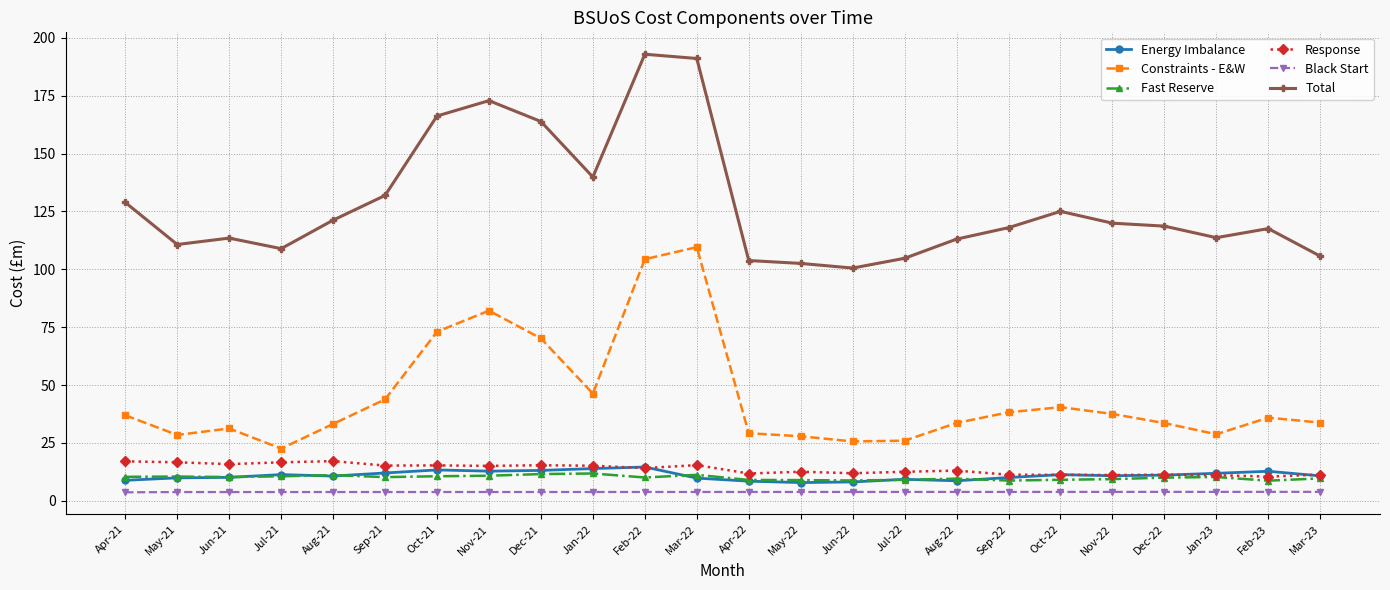

What is the sum of the Constraints - E&W values at Feb-23 and Feb-22?

140.3